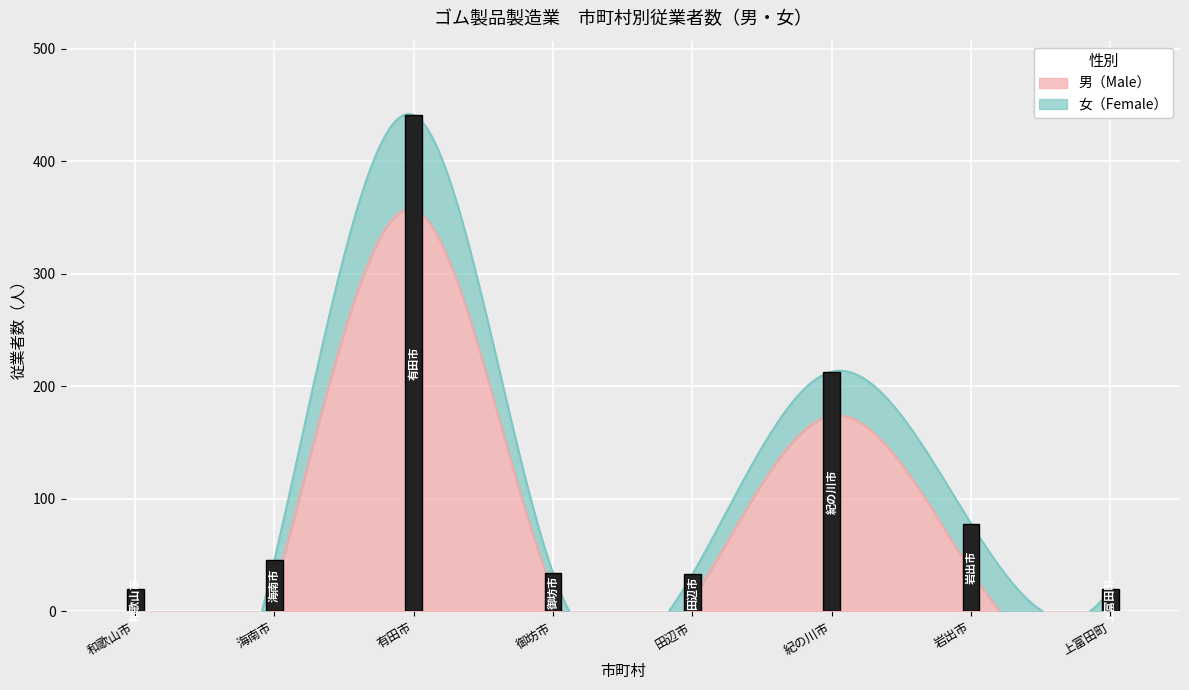

Count the number of data series in this chart.

2